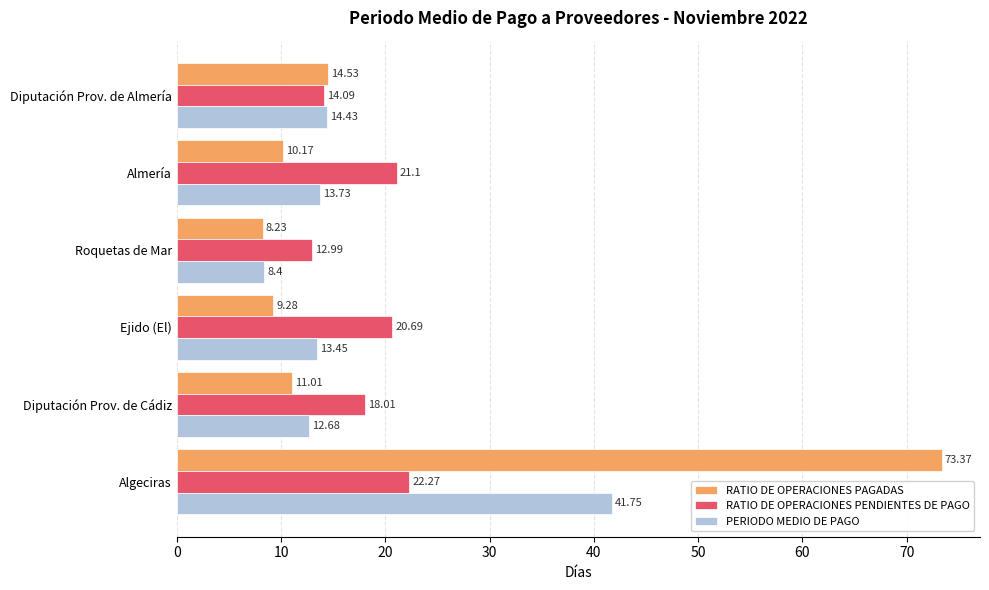

At how many categories does at least one series exceed 72?

1